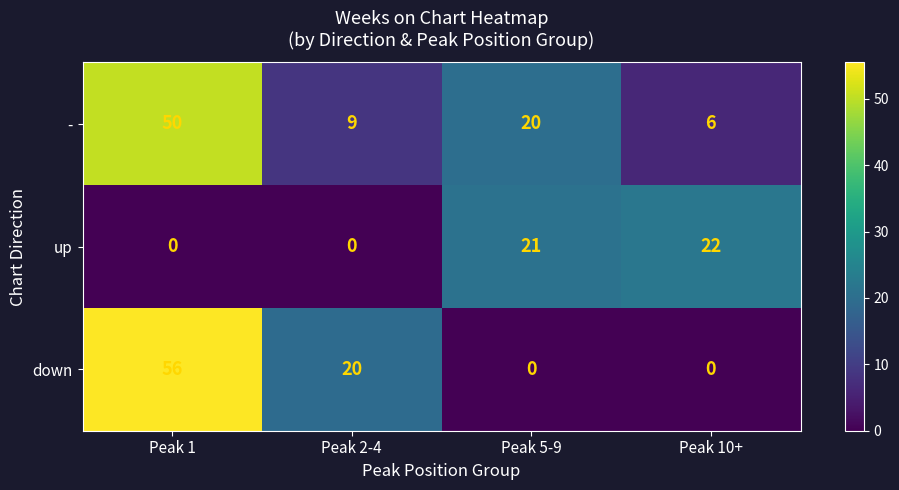

Which series has the widest spread of values?

down